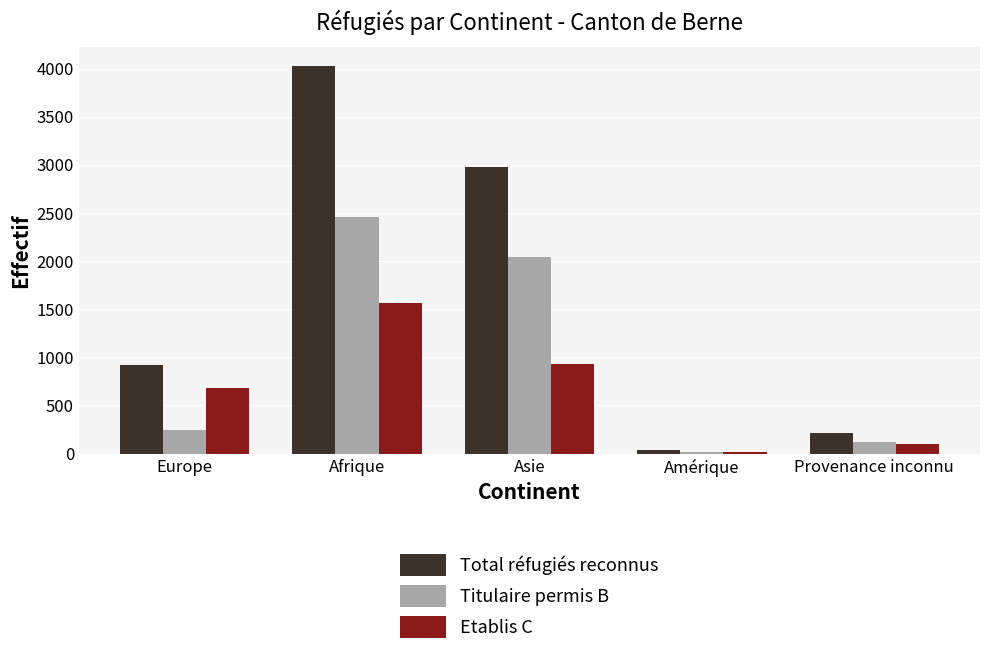

What is the sum of the Titulaire permis B values at Europe and Asie?

2281